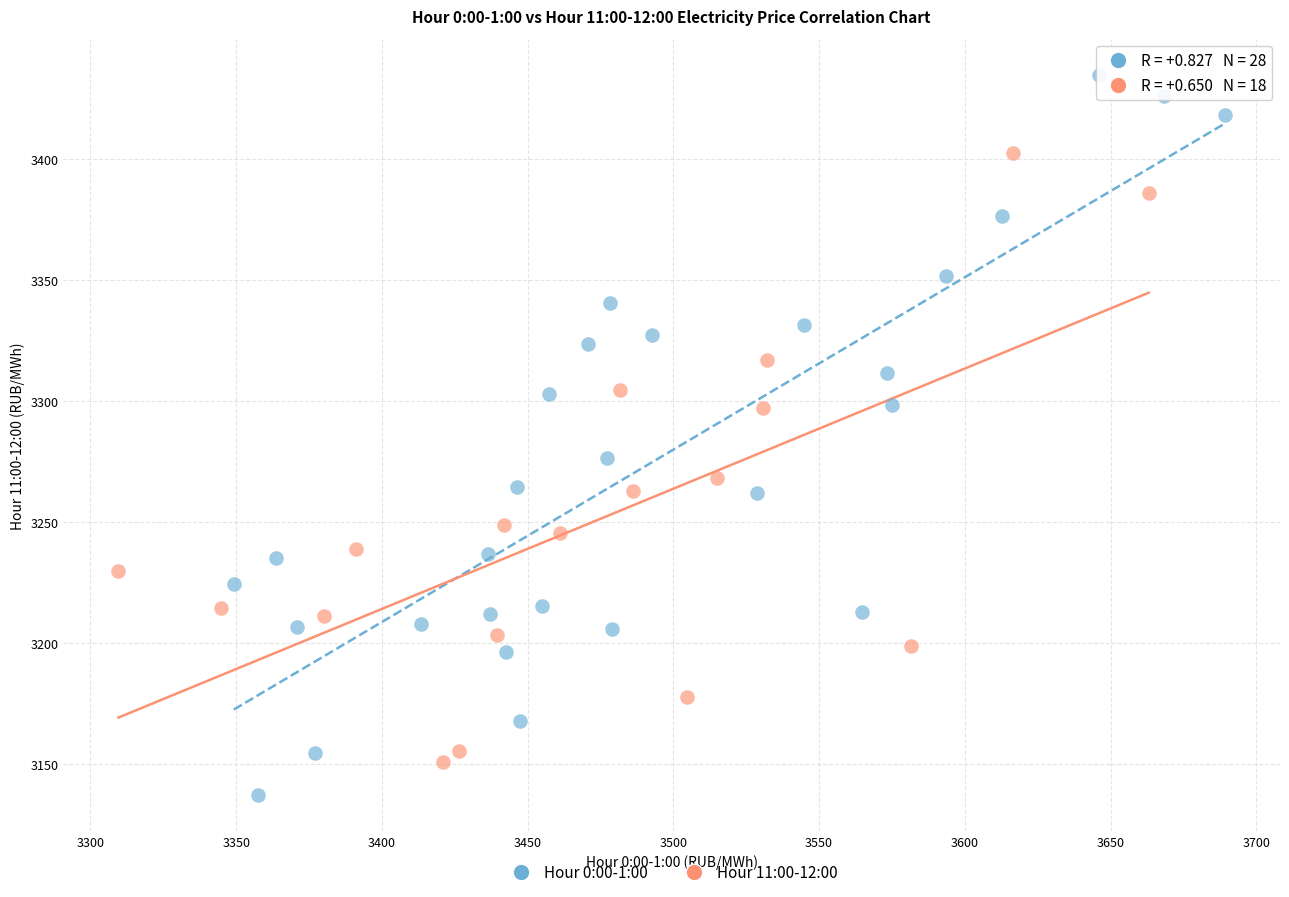

Which series has the widest spread of Y values?

Hour 0:00-1:00